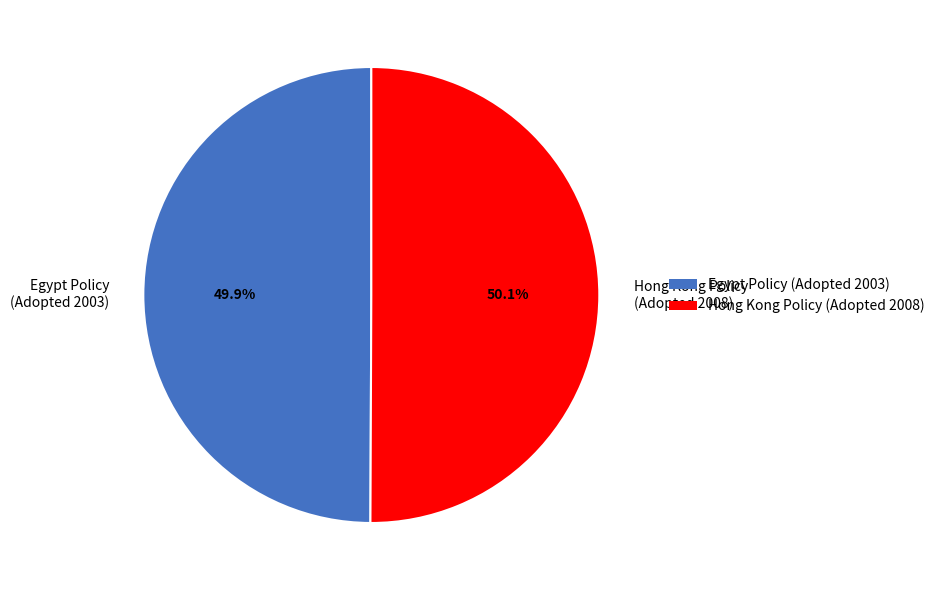

Approximately how many times larger is the value at Hong Kong Policy (Adopted 2008) compared to Egypt Policy (Adopted 2003)?

1.0